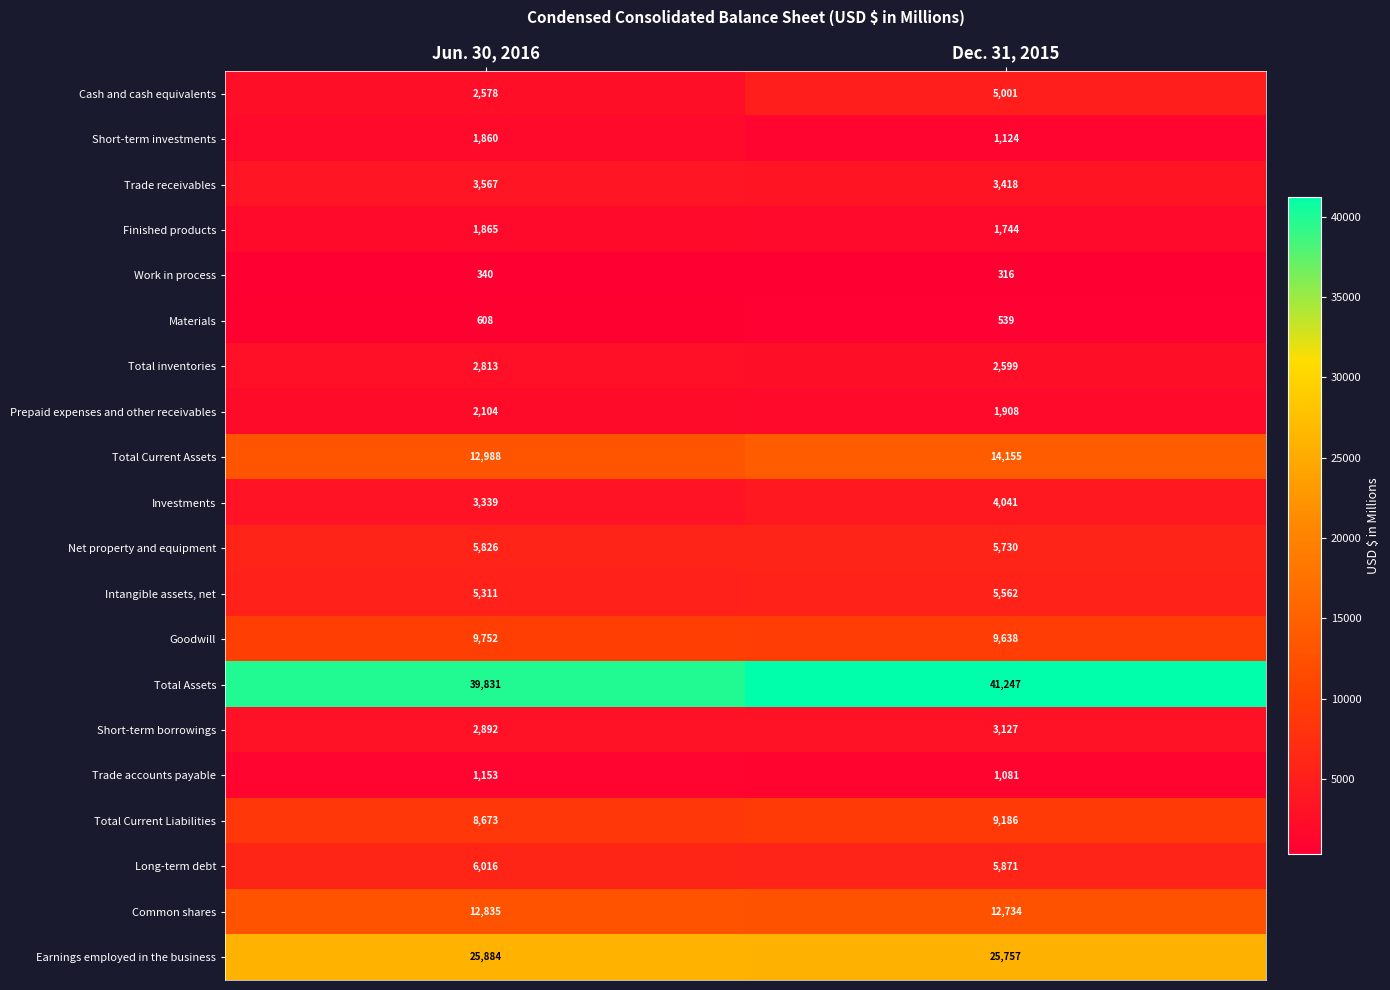

At Dec. 31, 2015, list the series in order from smallest to largest.

Work in process, Materials, Trade accounts payable, Short-term investments, Finished products, Prepaid expenses and other receivables, Total inventories, Short-term borrowings, Trade receivables, Investments, Cash and cash equivalents, Intangible assets, net, Net property and equipment, Long-term debt, Total Current Liabilities, Goodwill, Common shares, Total Current Assets, Earnings employed in the business, Total Assets